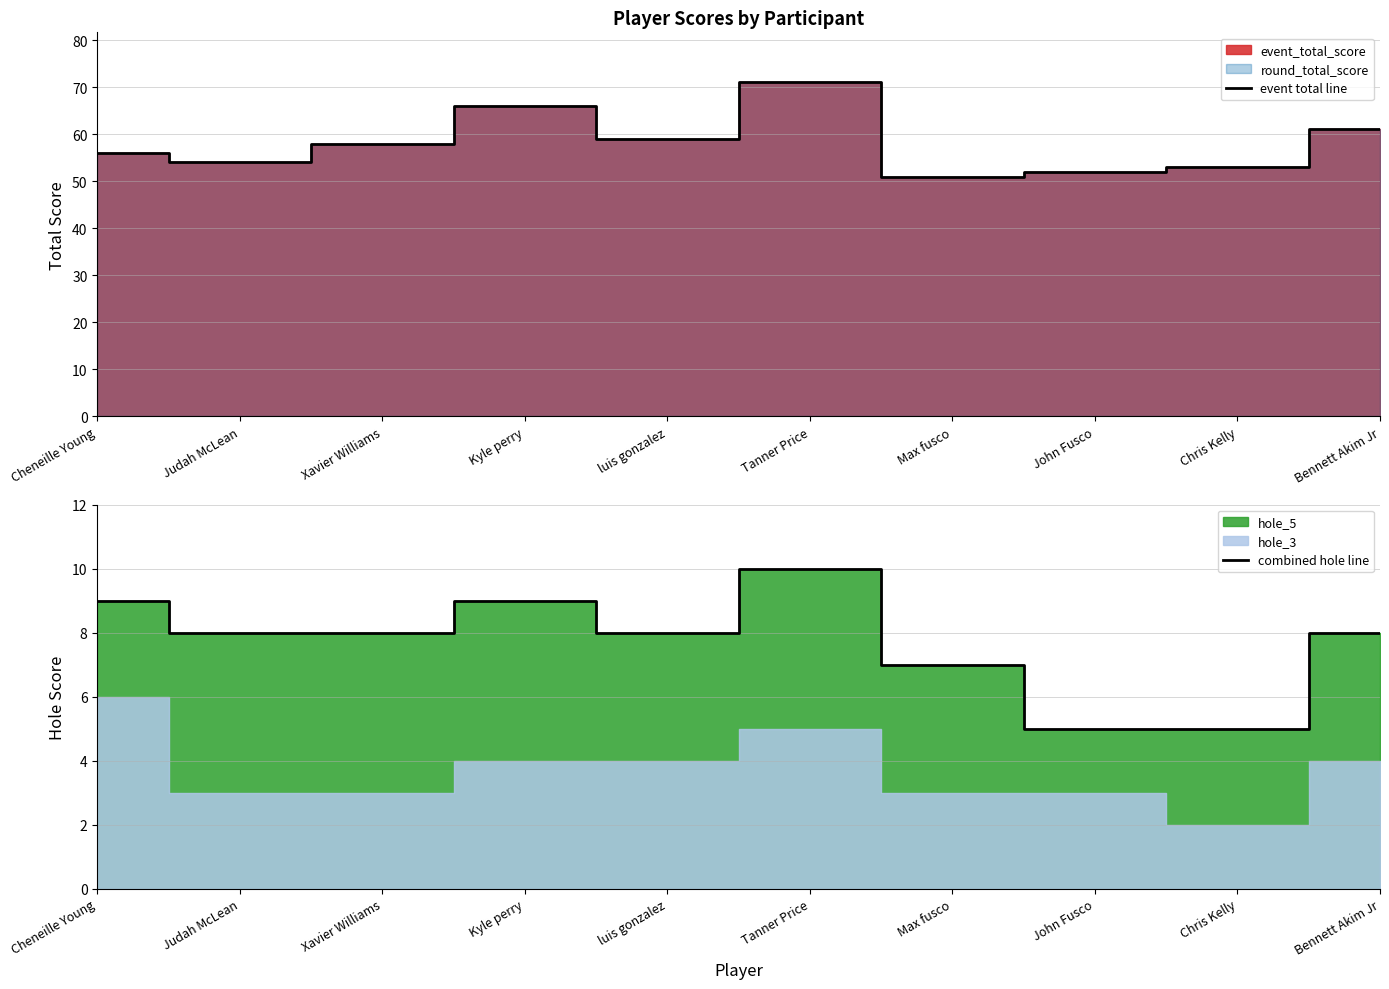

At which label does event total line first exceed 58?

Kyle perry